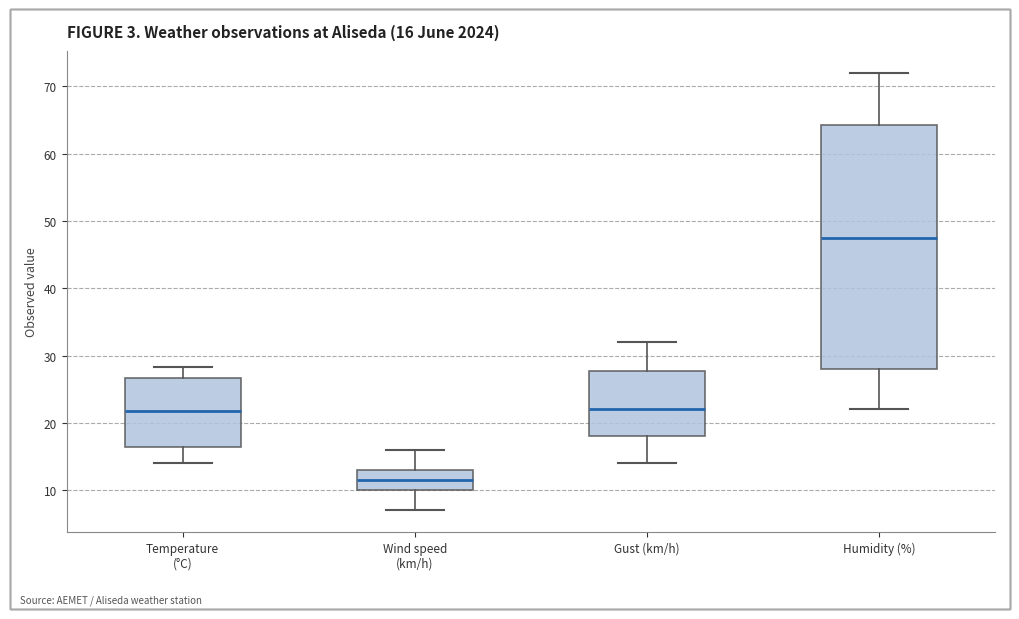

Which box has the highest median line?

Humidity (%)